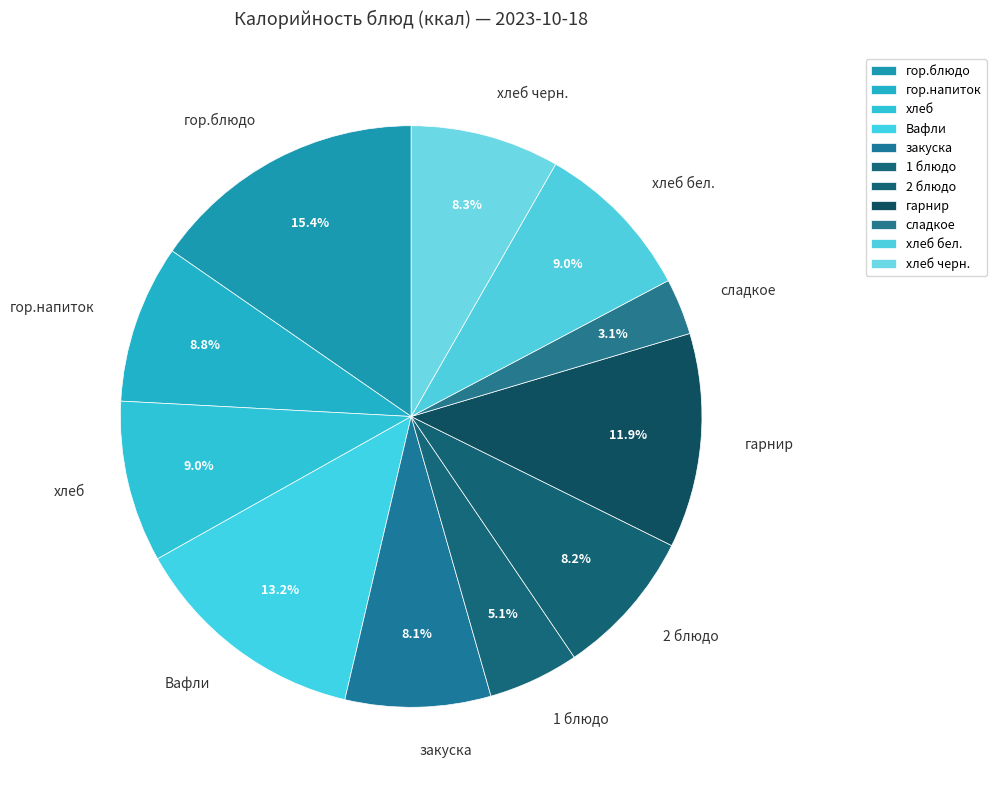

True or false: сладкое accounts for 3% of the total.

True